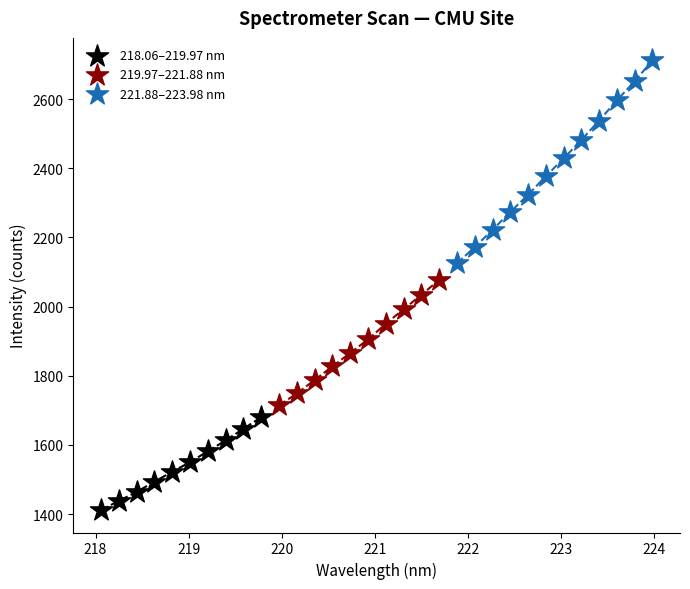

Which series contains the lowest Y value?

218.06–219.97 nm